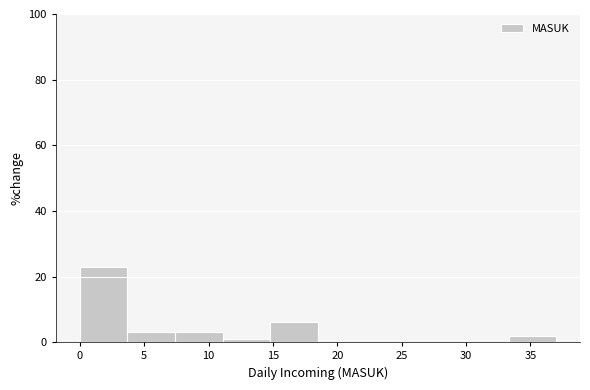

What is the height of the bar covering 14.8 to 18.5 on the x-axis? Neither the bar edges nor the heights are printed on the chart, so give them approximately, as read against the axes.

6